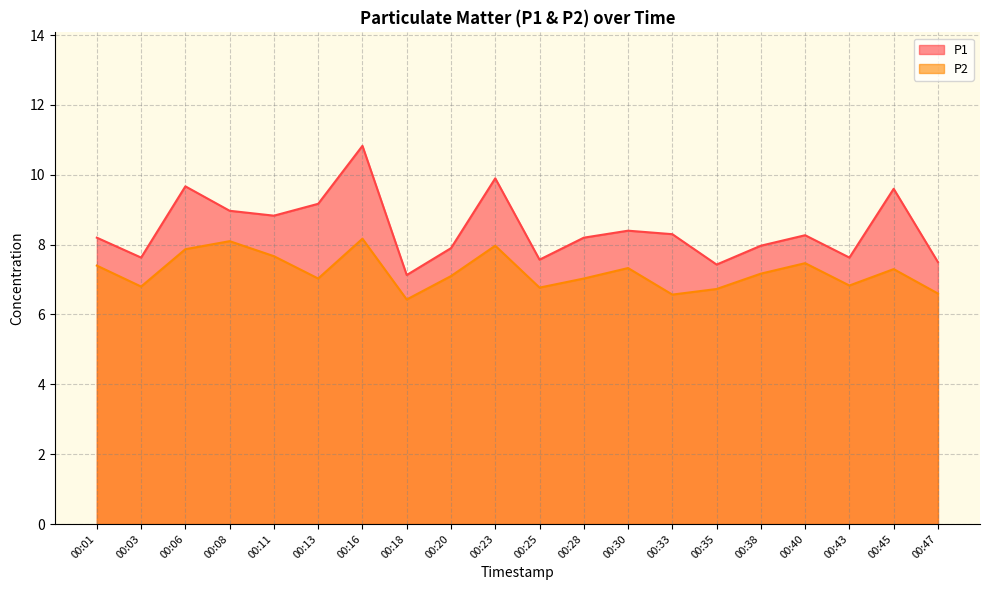

At which category is the sum across all series the highest?

00:16